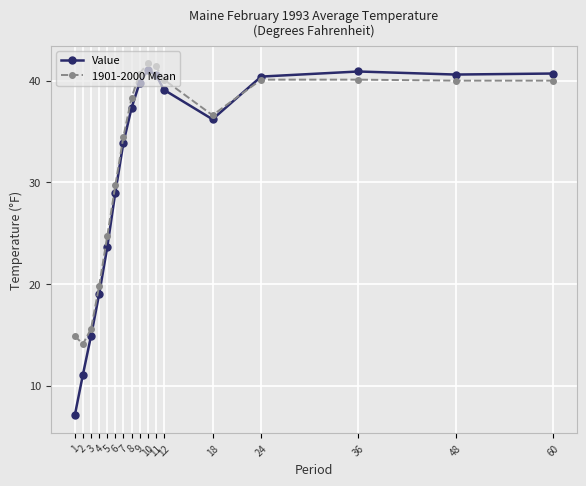

What is the difference between the maximum and minimum values in the Value series?

33.9